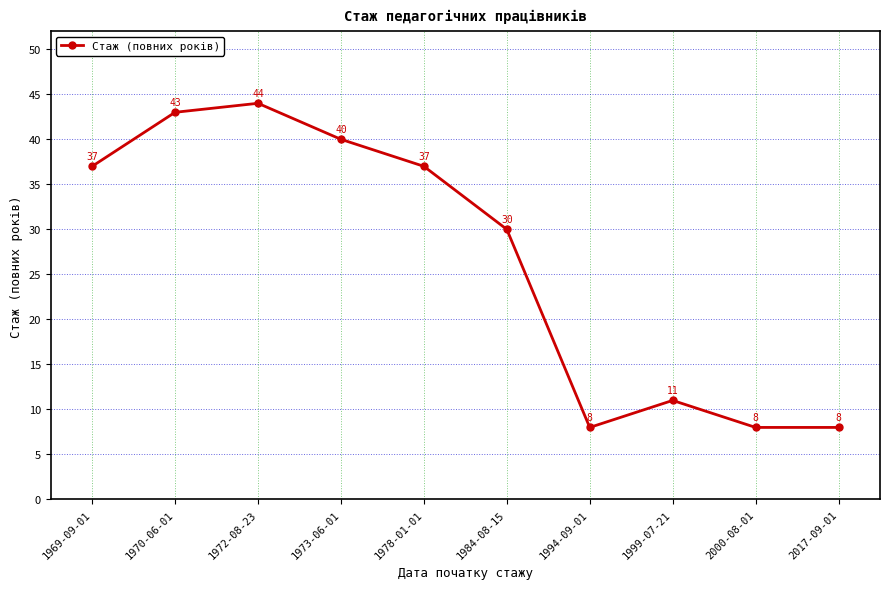

What is the average value?

27